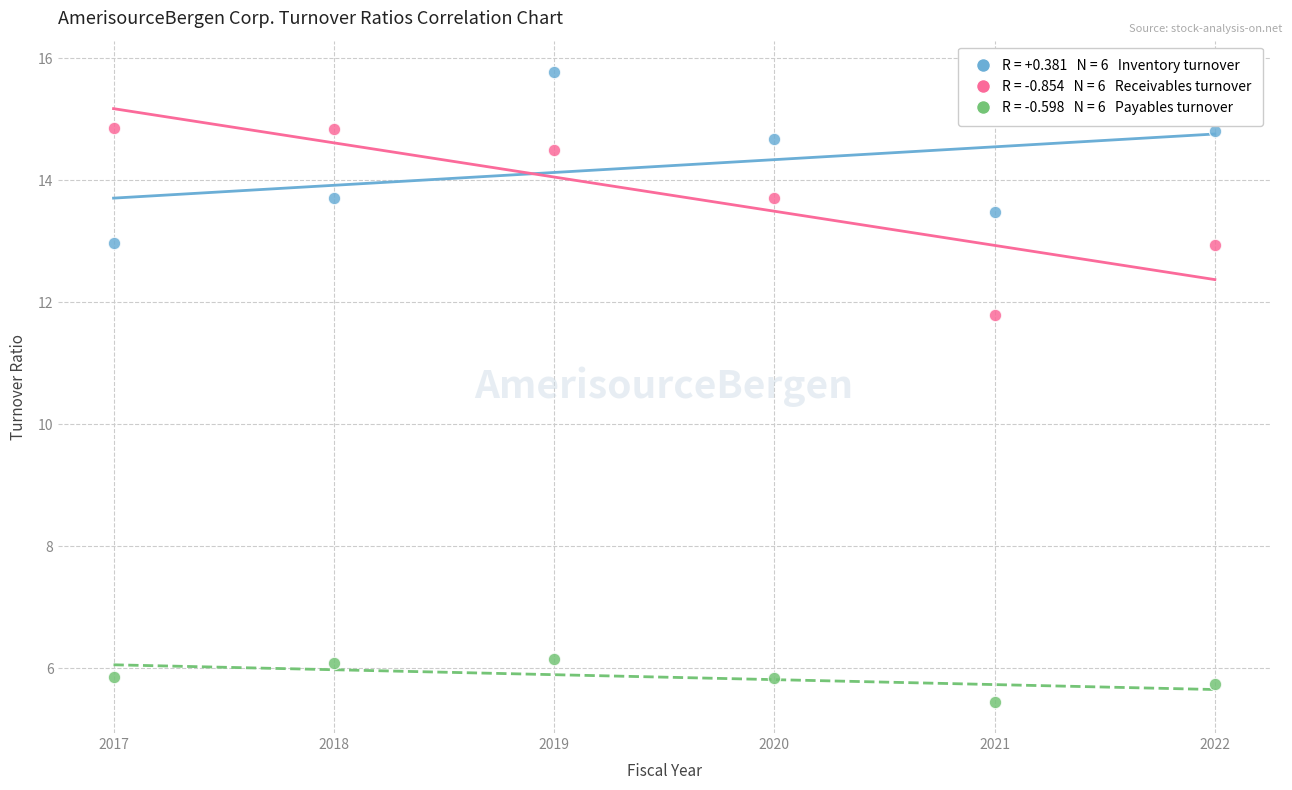

Across all data points, what is the range of X values (max minus min)?

5.0